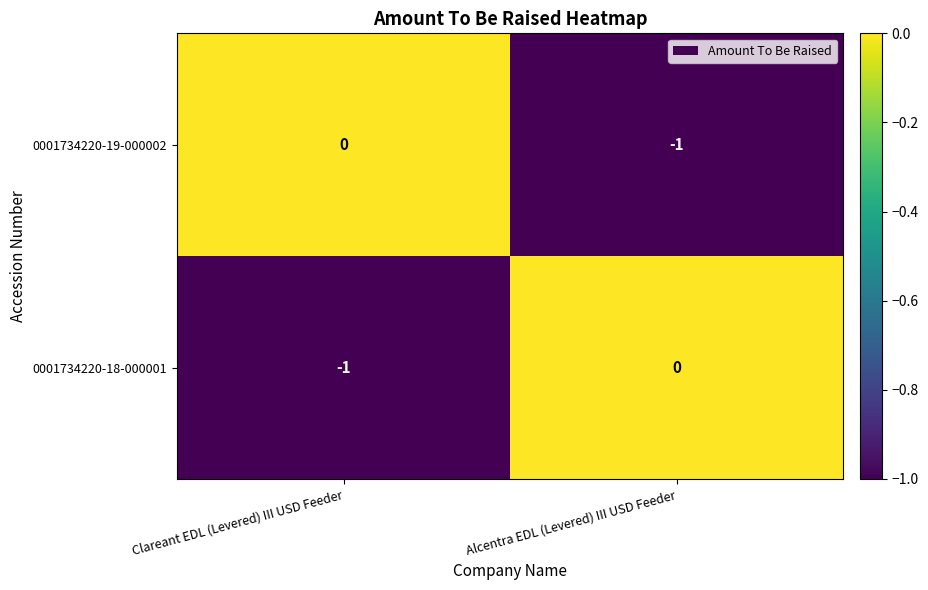

What is the smallest value displayed?

-1